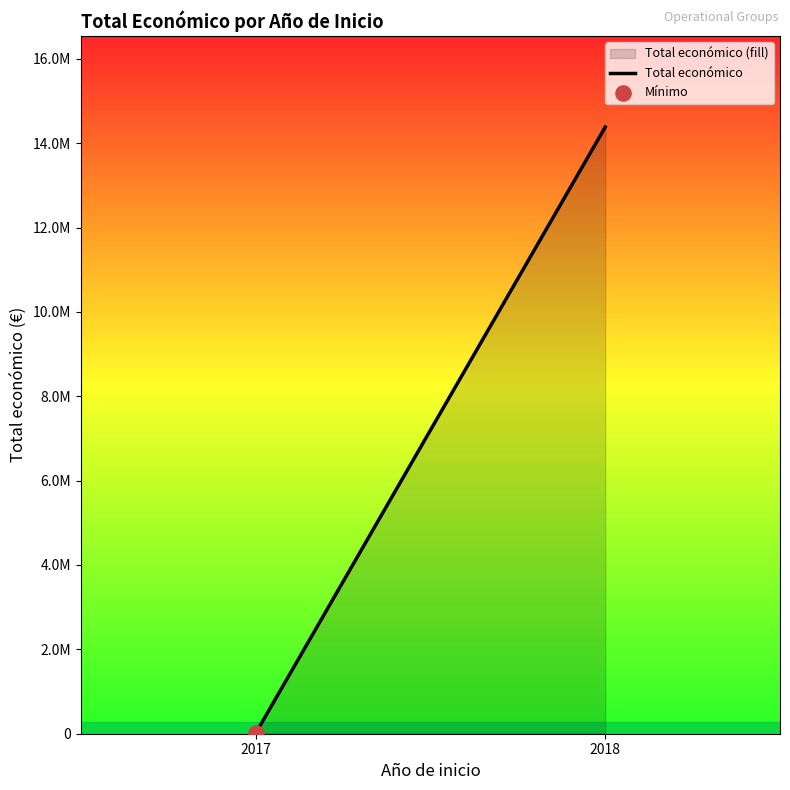

Between 2017 and 2018, which is larger?

2018